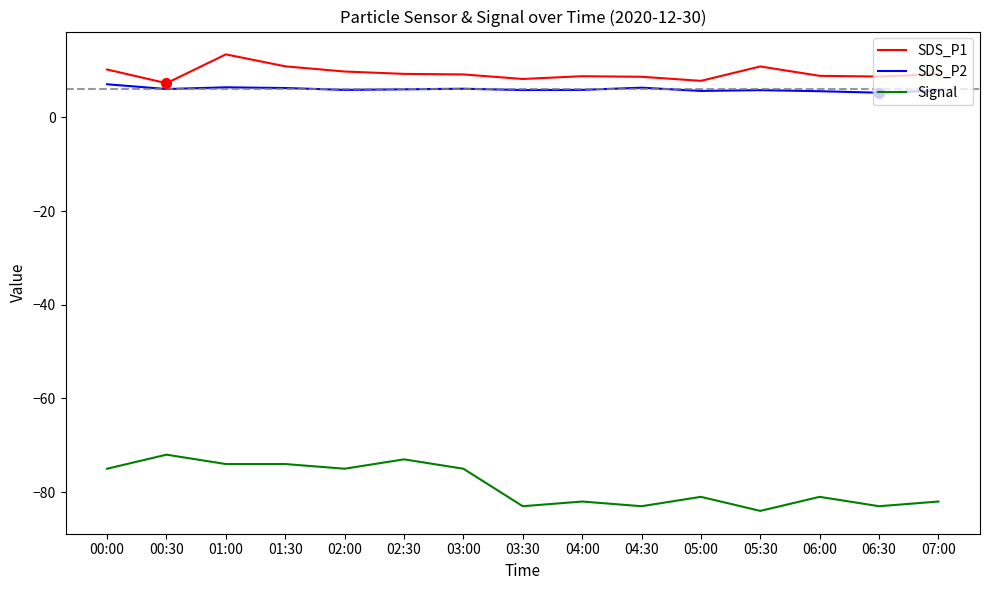

Which series has the widest spread of values?

Signal